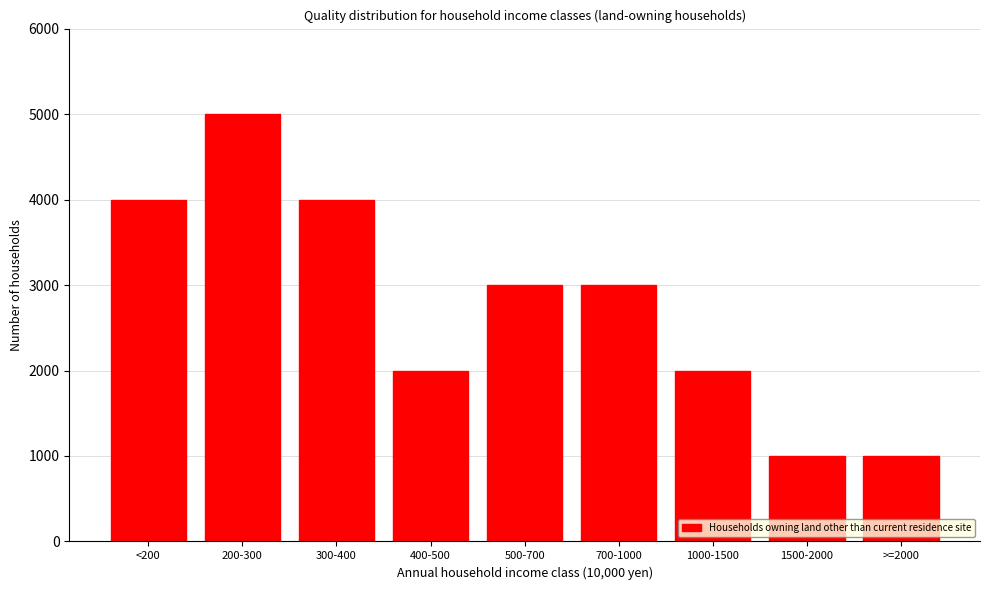

Reading left to right, extract all data points from this chart.

4000	5000	4000	2000	3000	3000	2000	1000	1000